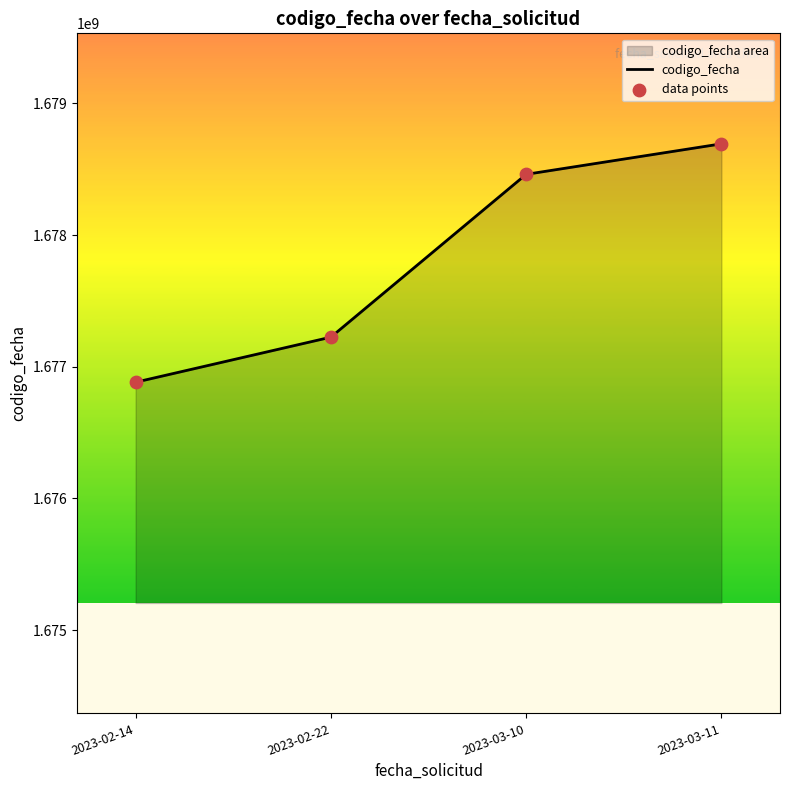

What is the total value across all series at 2023-02-22?

3354450356